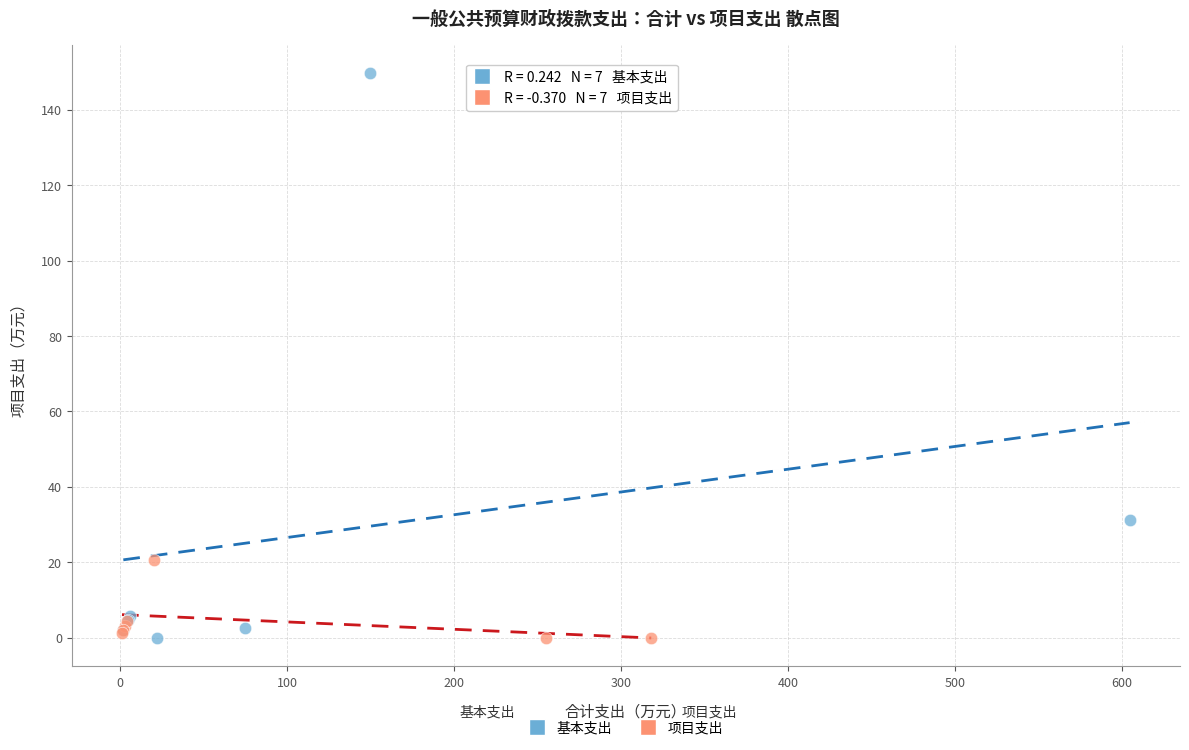

Which series has the largest Y range (max minus min)?

基本支出